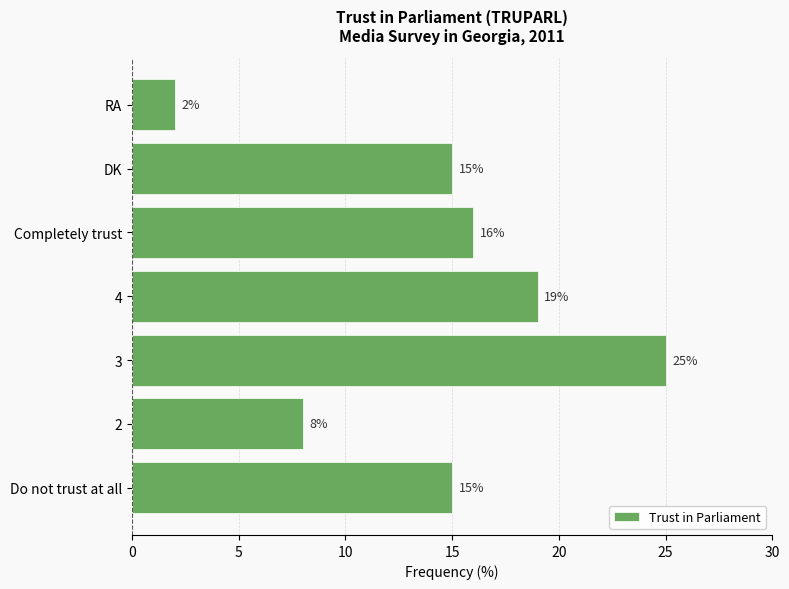

What is the maximum value shown in the chart?

25